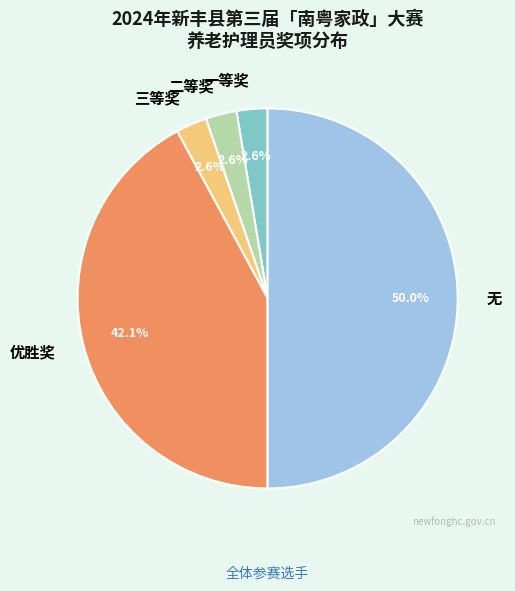

Count the number of slices in the pie.

5